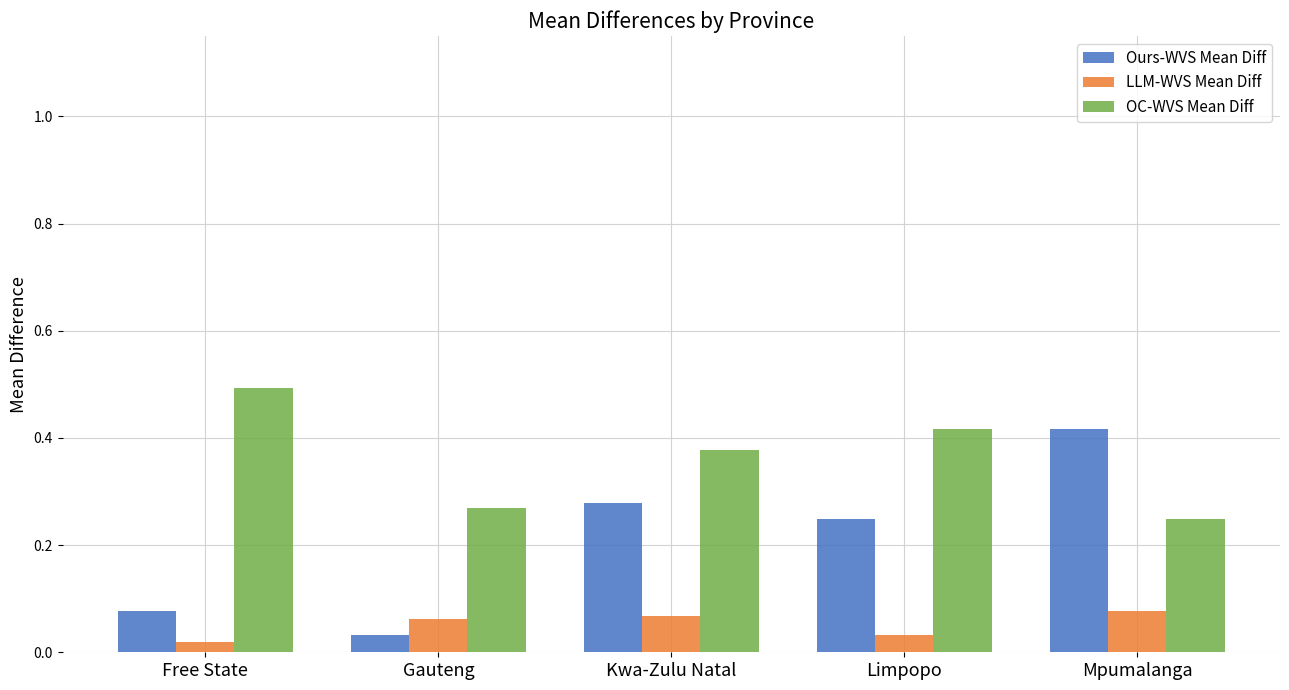

The value of OC-WVS Mean Diff at Limpopo is 0.1. True or false?

False